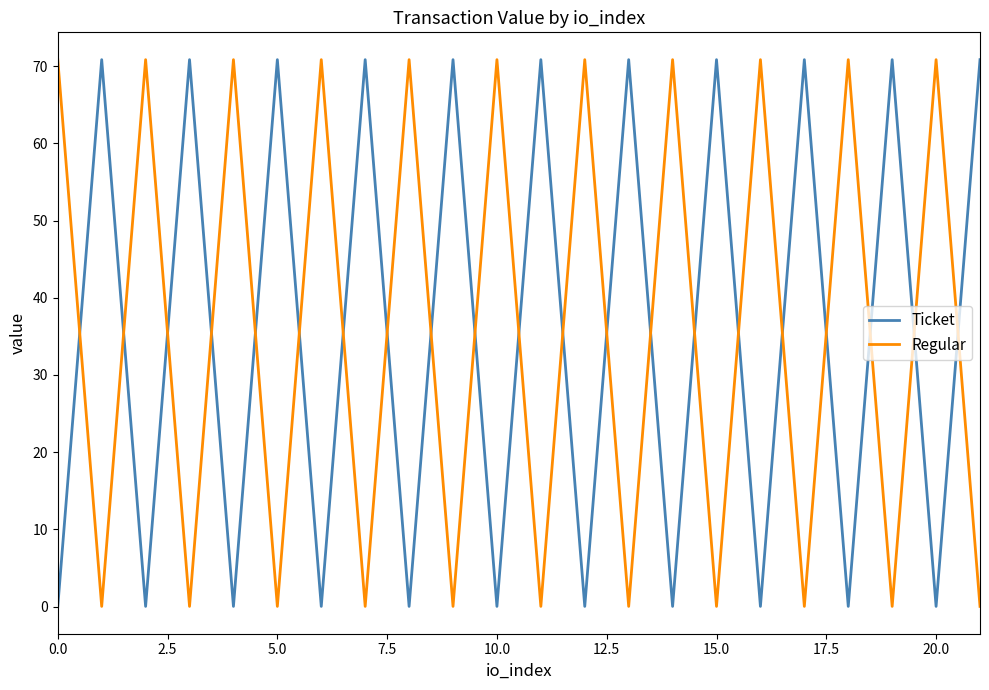

How many interior local peaks does the Regular series have?

10